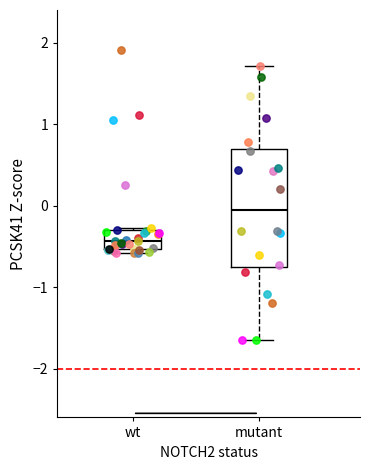

Which box's median line is the highest?

mutant